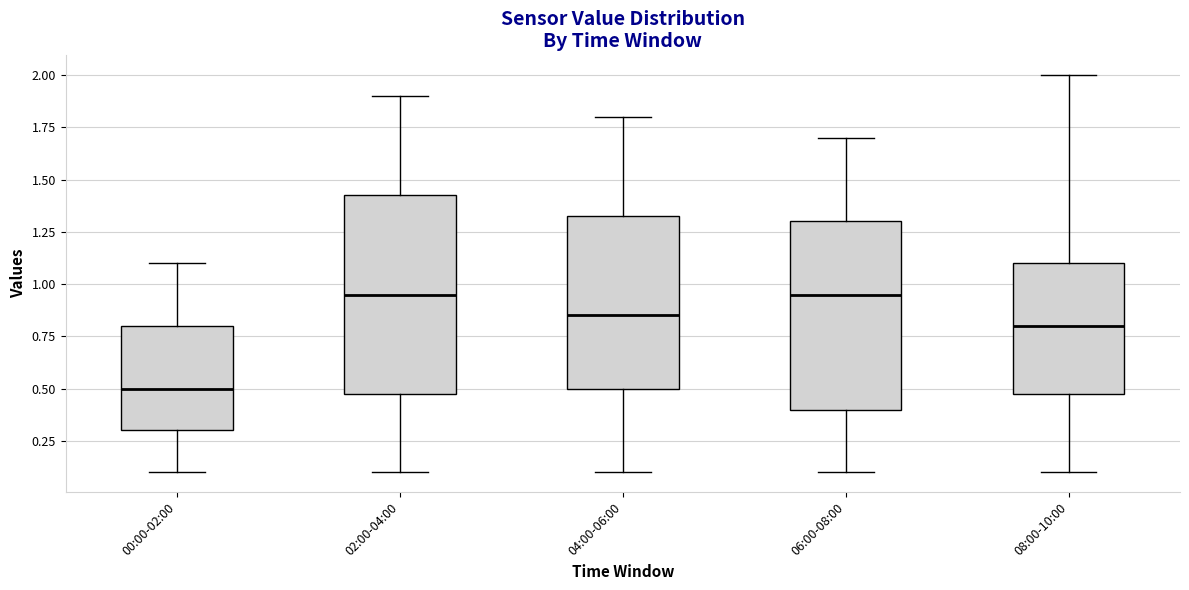

Reading left to right, transcribe this box plot: for each box, give where its median line is, the range the box spans, and where its two whiskers end, as read against the y-axis. The values are not printed on the chart, so give them approximately, as read against the axis.

00:00-02:00: median 0.50, box 0.30 to 0.80, whiskers 0.10 to 1.10
02:00-04:00: median 0.95, box 0.50 to 1.45, whiskers 0.10 to 1.90
04:00-06:00: median 0.85, box 0.50 to 1.35, whiskers 0.10 to 1.80
06:00-08:00: median 0.95, box 0.40 to 1.30, whiskers 0.10 to 1.70
08:00-10:00: median 0.80, box 0.50 to 1.10, whiskers 0.10 to 2.00